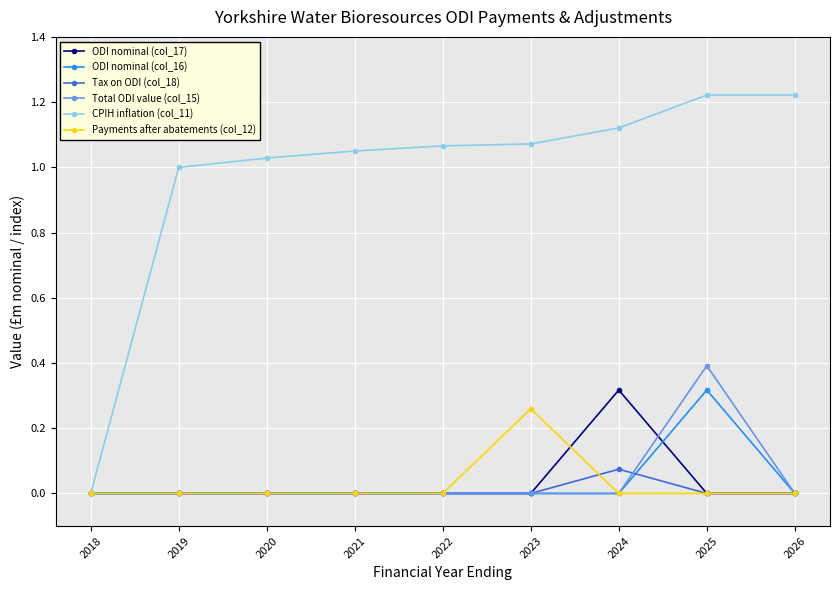

At which category is the sum across all series the highest?

2025